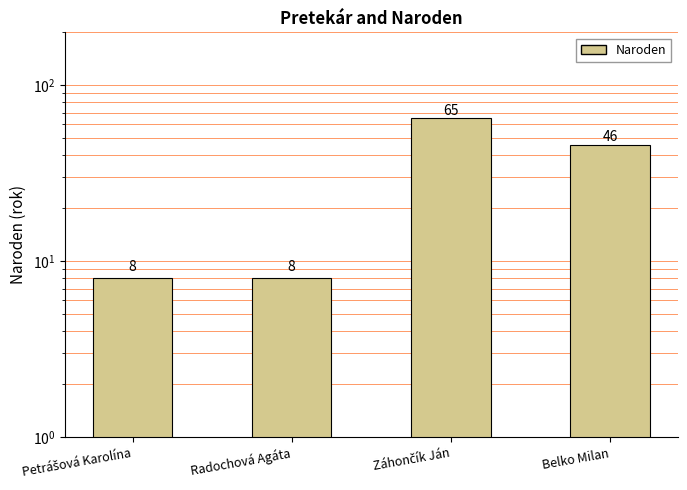

Reading left to right, what are all the values shown in this chart?

8	8	65	46